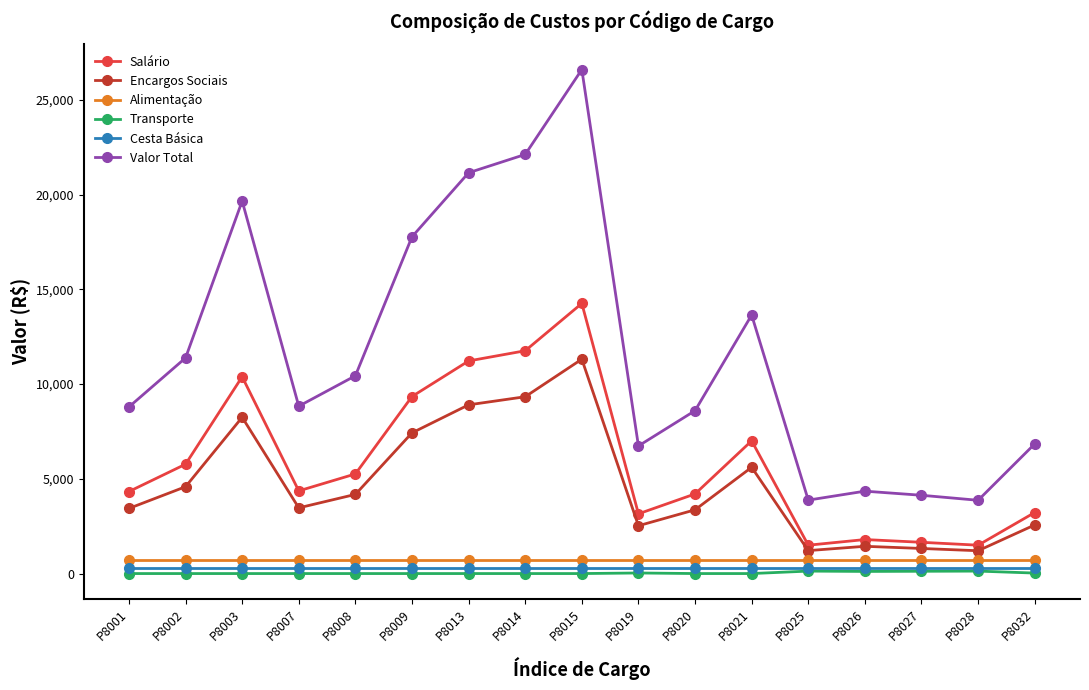

Which series has the widest spread of values?

Valor Total